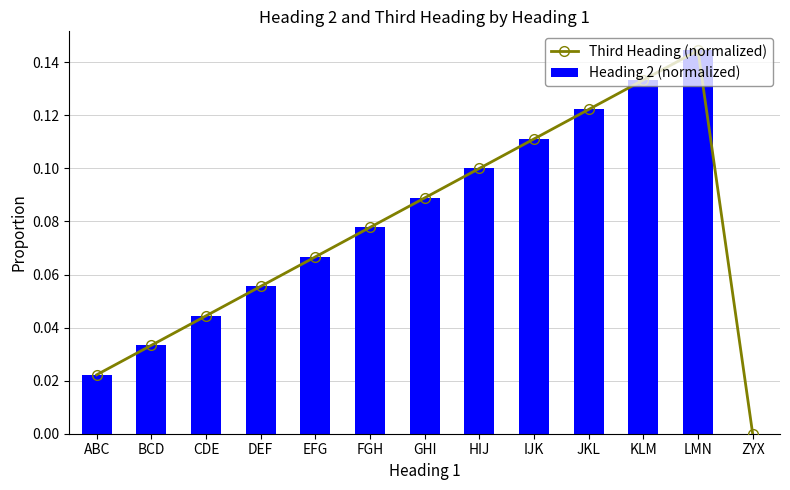

What is the label of the 5th bar from the right?

IJK